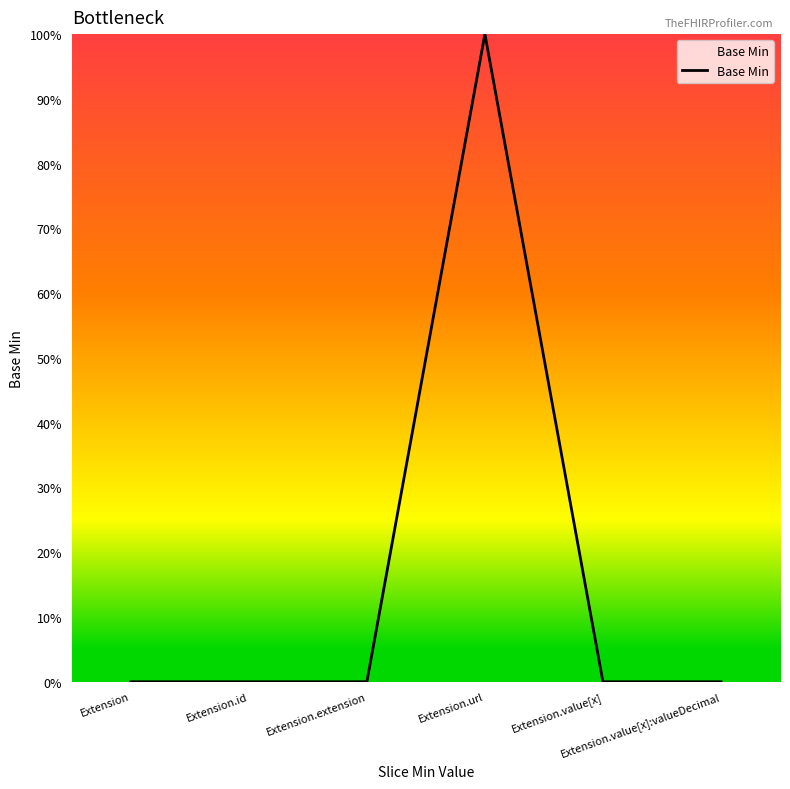

Does the chart have visible grid lines?

No